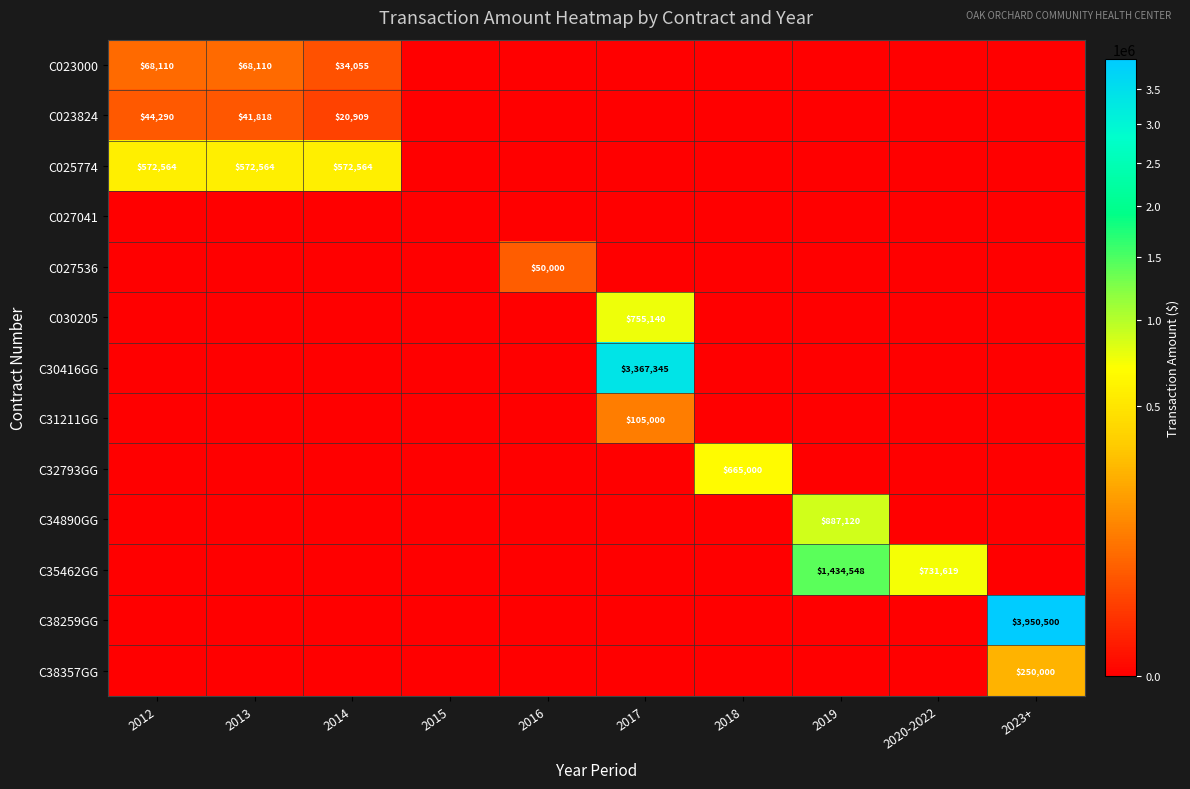

Which series has the largest total across all categories?

C38259GG